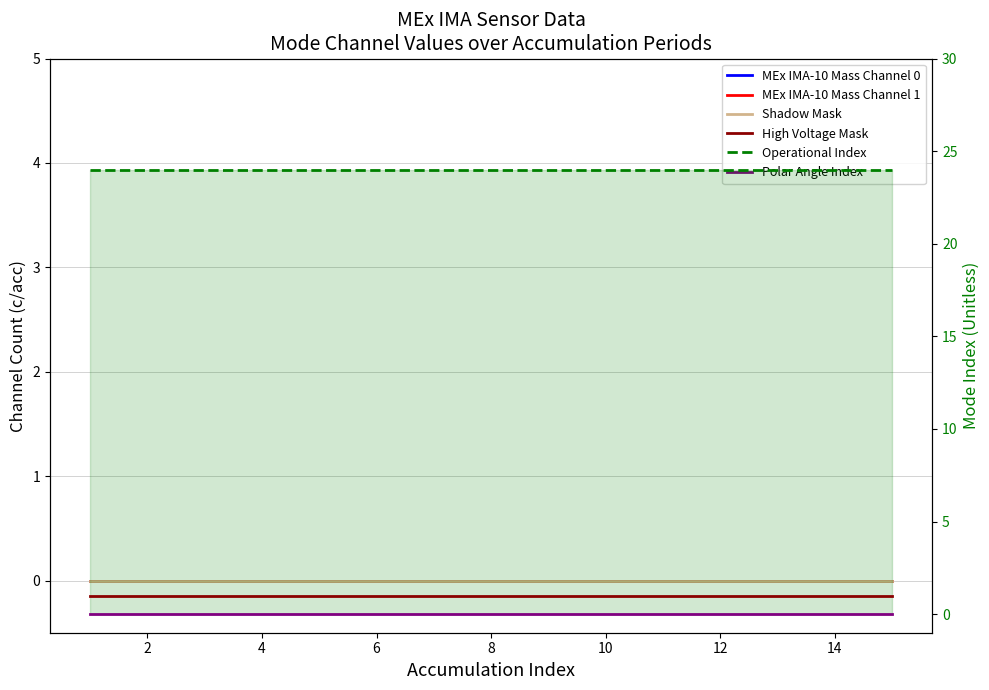

True or false: MEx IMA-10 Mass Channel 1 and Polar Angle Index intersect in this chart.

False